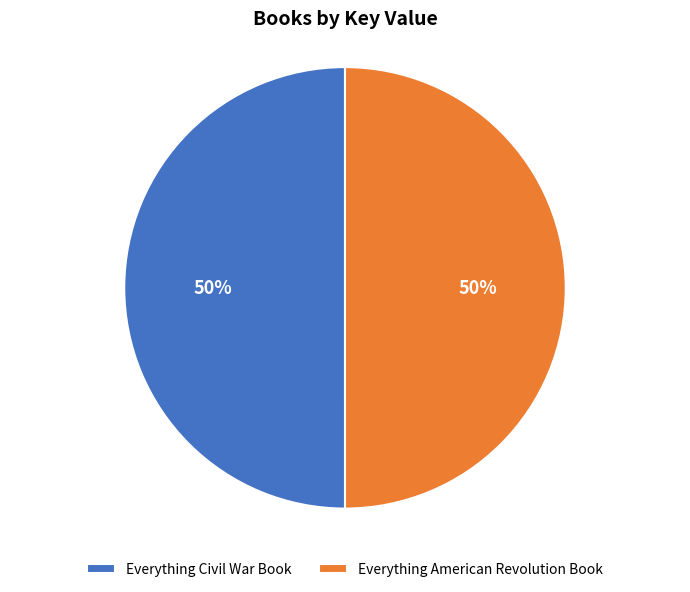

Is it true that Everything American Revolution Book is 36% of the pie?

False